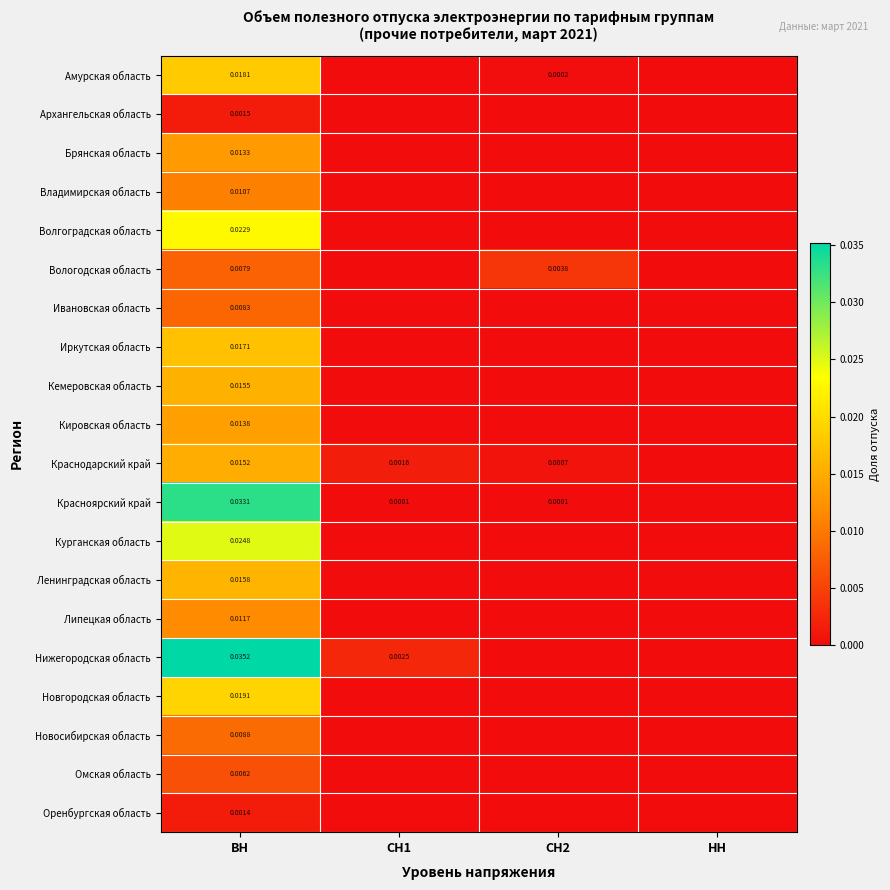

Count the number of categories in the chart.

4